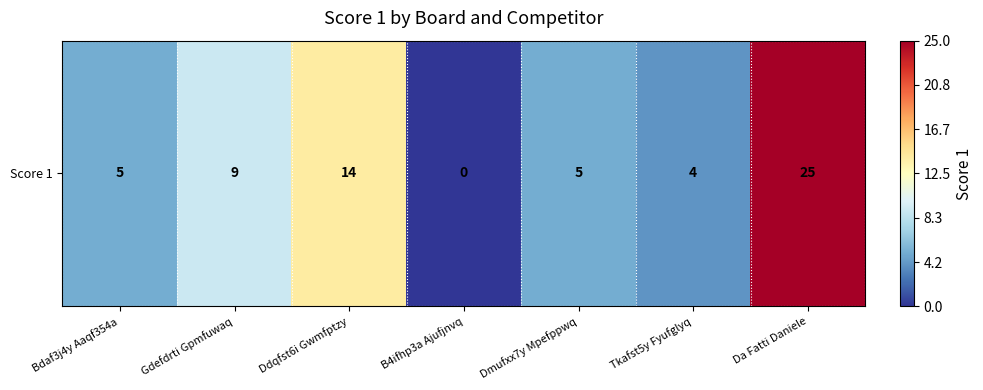

How many values exceed 5?

3